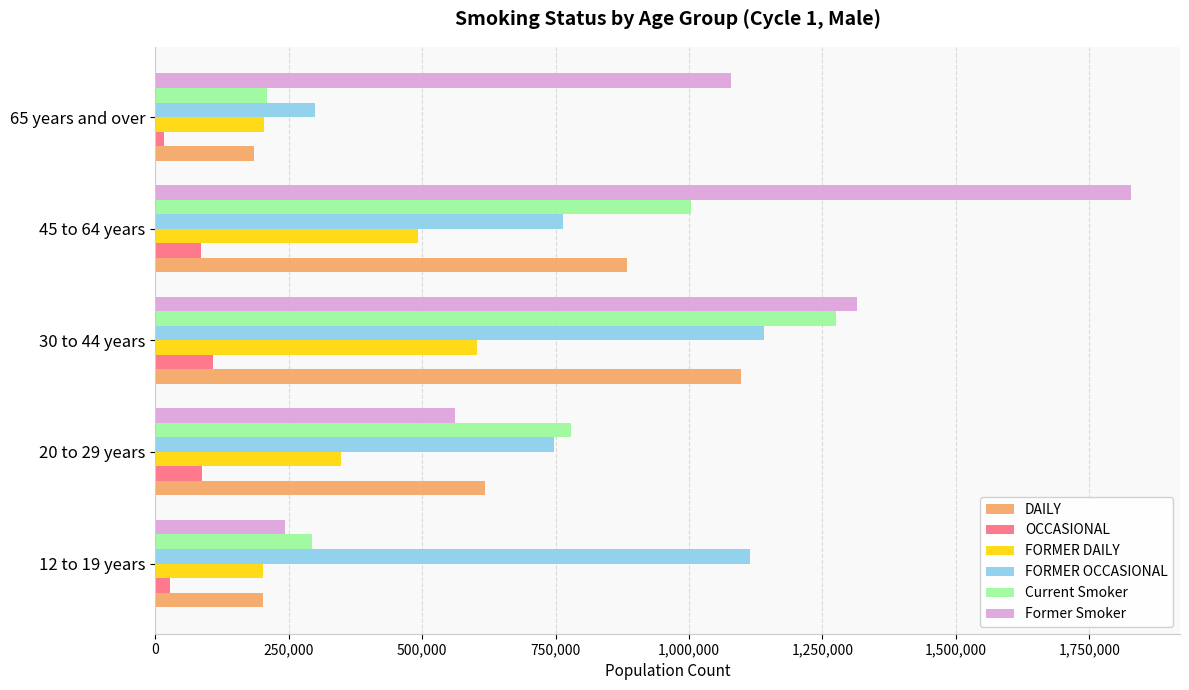

What are all the series names shown in the legend?

DAILY, OCCASIONAL, FORMER DAILY, FORMER OCCASIONAL, Current Smoker, Former Smoker